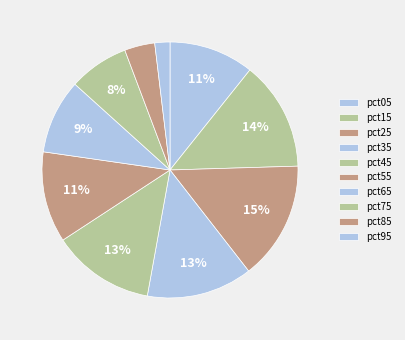

How many segments does this pie chart have?

10